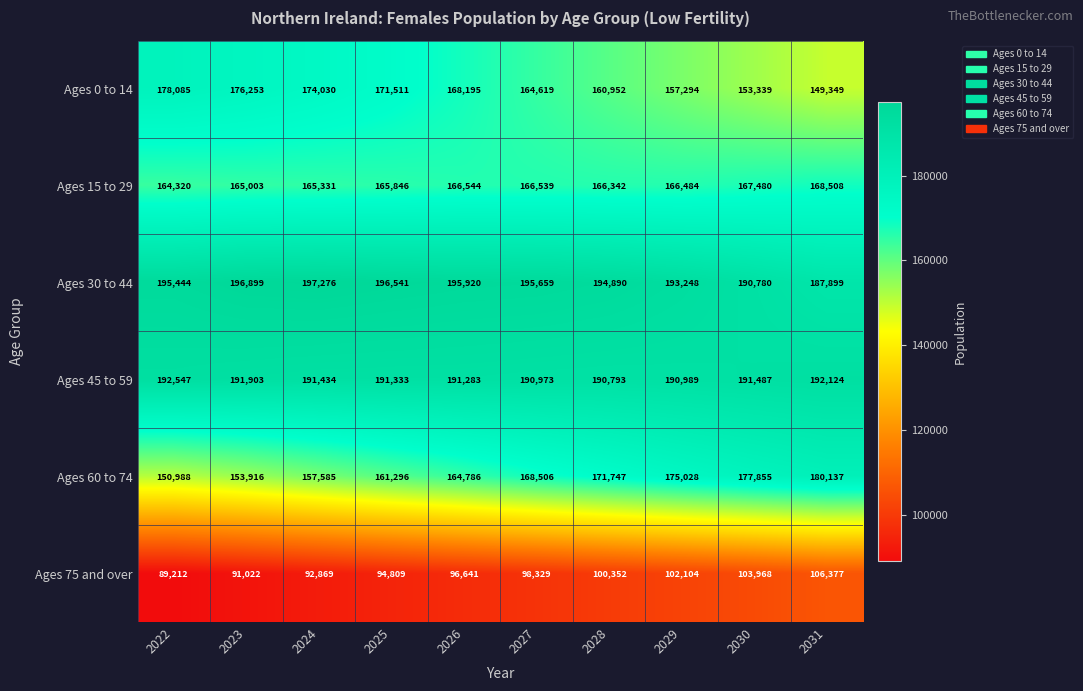

What is the sum of the Ages 30 to 44 values at 2022 and 2025?

391985